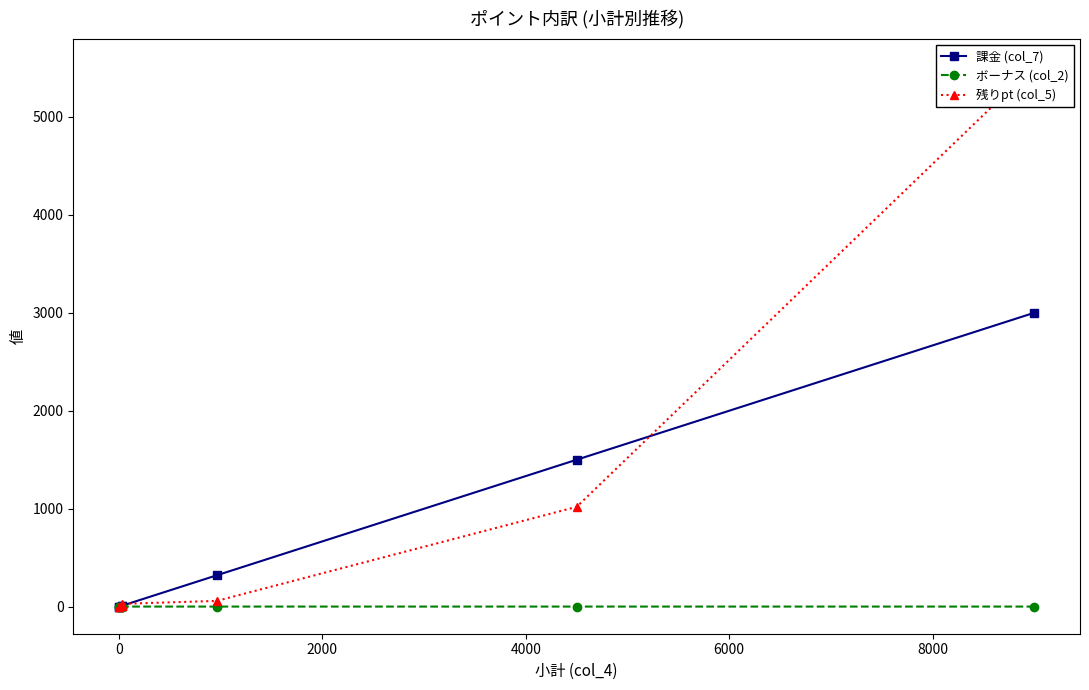

What is the maximum value for 課金 (col_7)?

3000.0